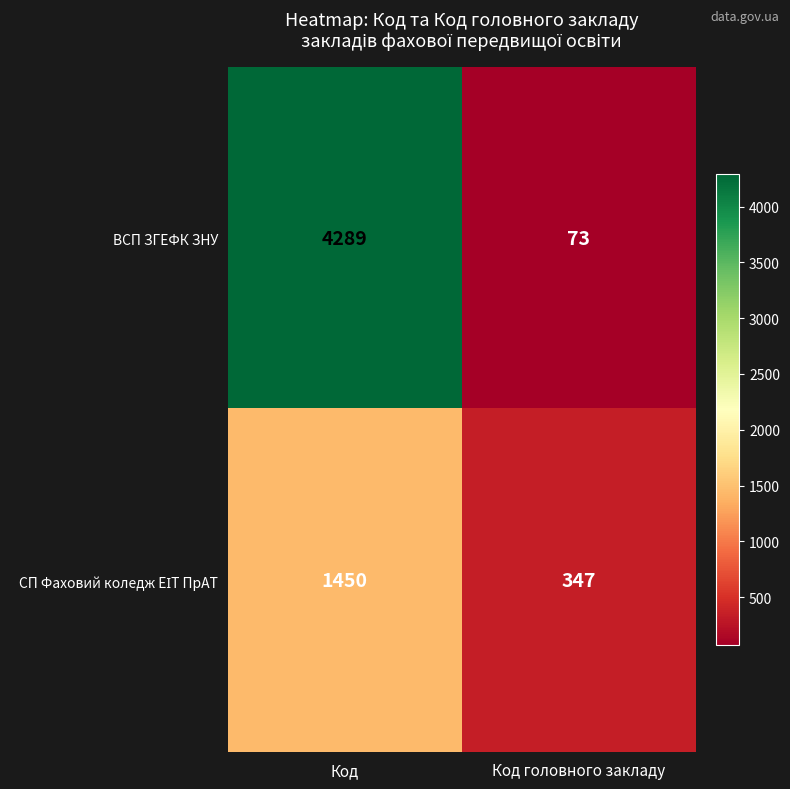

What is the average value of the ВСП ЗГЕФК ЗНУ series?

2181